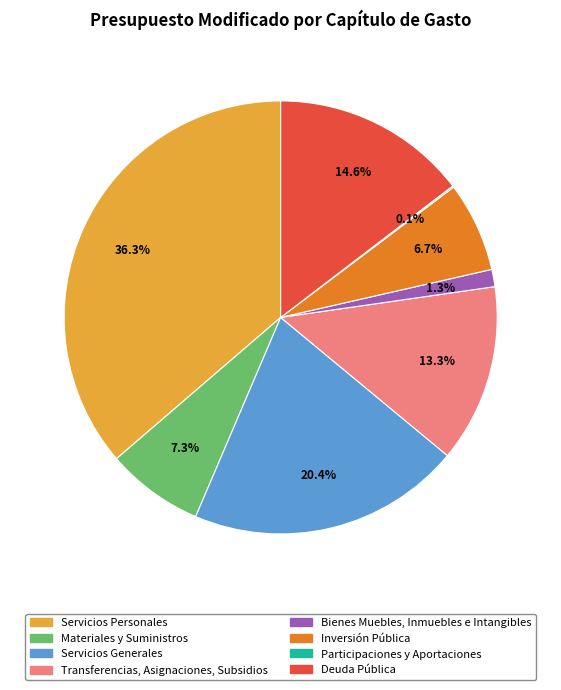

The Transferencias, Asignaciones, Subsidios slice represents 25% of the pie. True or false?

False